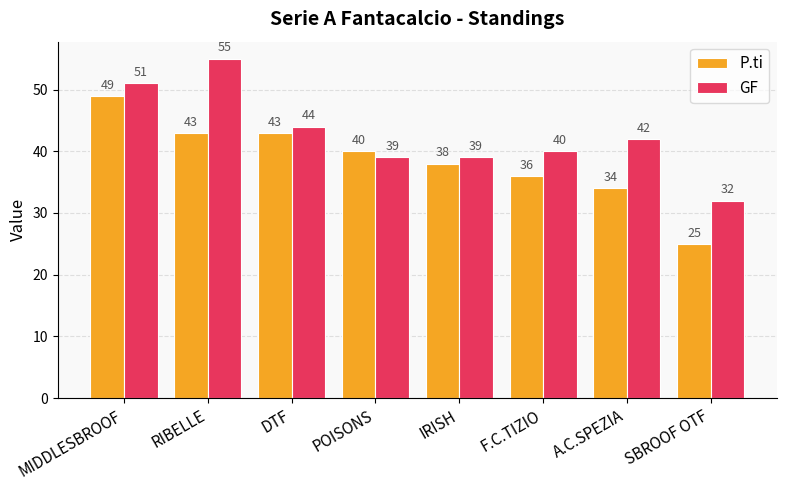

Are the bars horizontal?

No